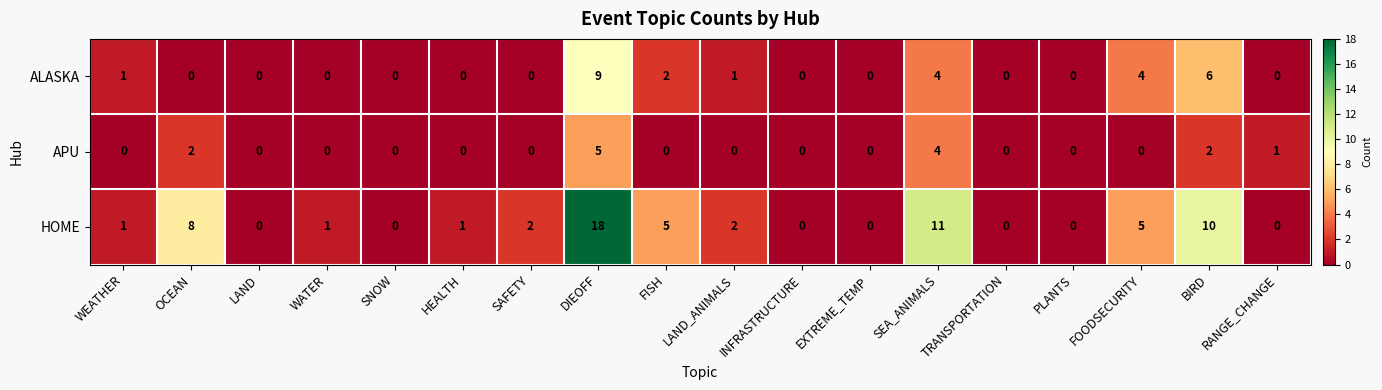

How many categories are shown in the chart?

18